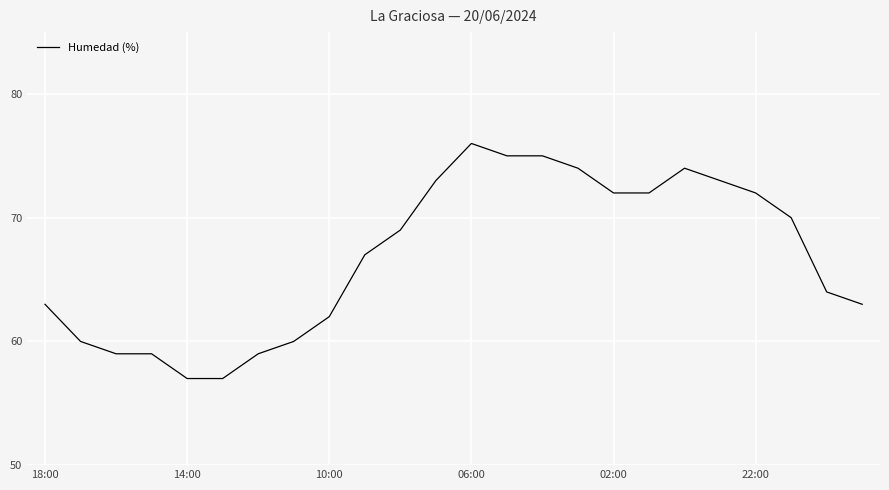

What is the minimum value shown in the chart?

57